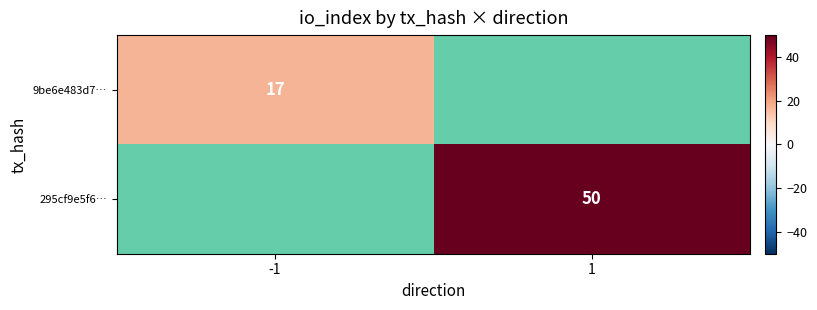

What is the greatest value displayed?

50.0